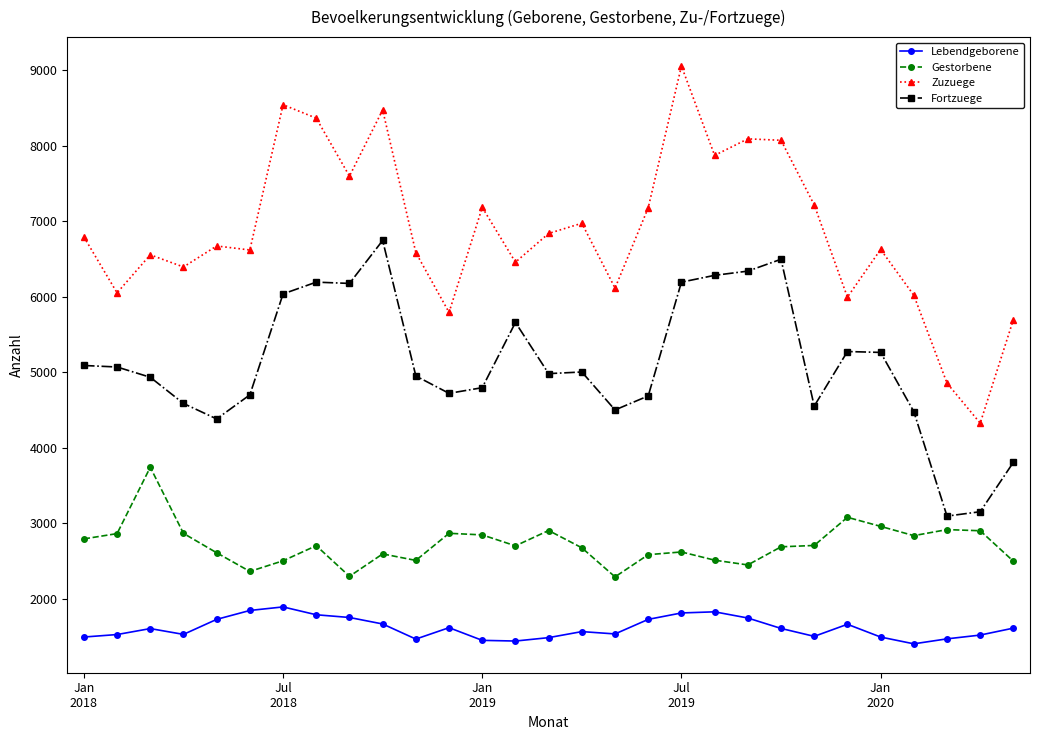

What is the value of the Lebendgeborene point at the 7th from the left?

1890